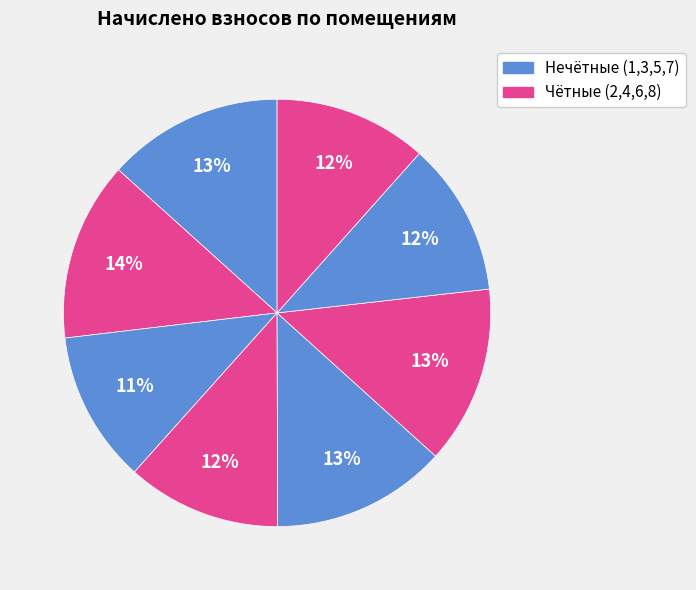

Count the number of slices in the pie.

8